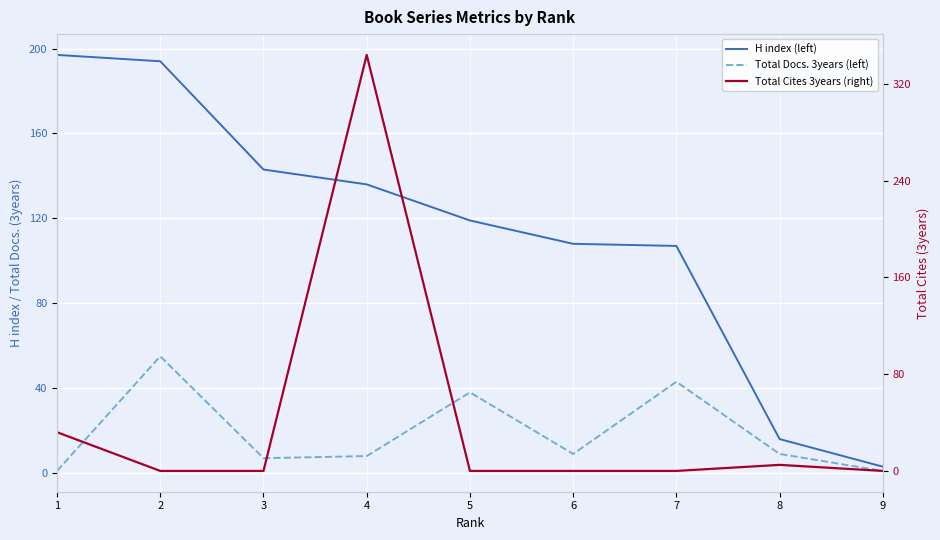

Which series ends up on top after the final intersection of Total Docs. 3years (left) and Total Cites 3years (right)?

Total Docs. 3years (left)